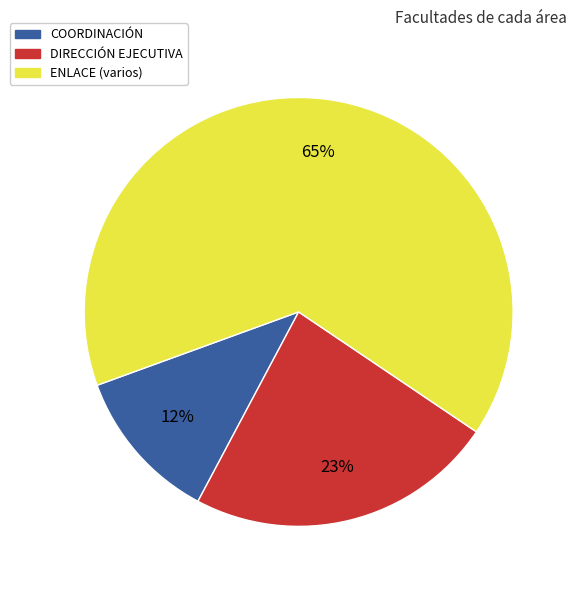

Does any single category account for the majority?

Yes